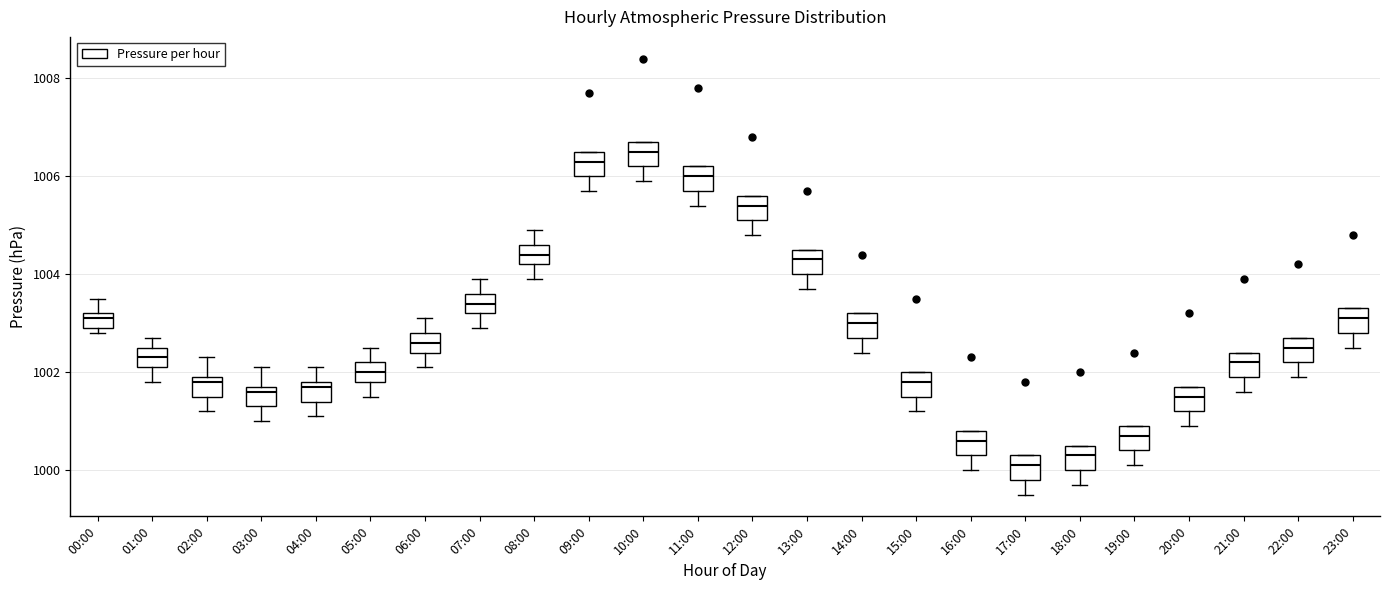

Reading left to right, read every box against the y-axis: the position of its median line, the range the box covers, and the ends of its whiskers. The values are not printed on the chart, so give them approximately, as read against the axis.

00:00: median 1003.2 (just below the box's upper edge), box 1003.0 to 1003.2, whiskers 1002.8 to 1003.6
01:00: median 1002.4, box 1002.2 to 1002.6, whiskers 1001.8 to 1002.8
02:00: median 1001.8, box 1001.6 to 1002.0, whiskers 1001.2 to 1002.4
03:00: median 1001.6, box 1001.4 to 1001.8, whiskers 1001.0 to 1002.2
04:00: median 1001.8 (just below the box's upper edge), box 1001.4 to 1001.8, whiskers 1001.2 to 1002.2
05:00: median 1002.0, box 1001.8 to 1002.2, whiskers 1001.6 to 1002.6
06:00: median 1002.6, box 1002.4 to 1002.8, whiskers 1002.2 to 1003.2
07:00: median 1003.4, box 1003.2 to 1003.6, whiskers 1003.0 to 1004.0
08:00: median 1004.4, box 1004.2 to 1004.6, whiskers 1004.0 to 1005.0
09:00: median 1006.4, box 1006.0 to 1006.6, whiskers 1005.8 to 1006.6
10:00: median 1006.6, box 1006.2 to 1006.8, whiskers 1006.0 to 1006.8
11:00: median 1006.0, box 1005.8 to 1006.2, whiskers 1005.4 to 1006.2
12:00: median 1005.4, box 1005.2 to 1005.6, whiskers 1004.8 to 1005.6
13:00: median 1004.4, box 1004.0 to 1004.6, whiskers 1003.8 to 1004.6
14:00: median 1003.0, box 1002.8 to 1003.2, whiskers 1002.4 to 1003.2
15:00: median 1001.8, box 1001.6 to 1002.0, whiskers 1001.2 to 1002.0
16:00: median 1000.6, box 1000.4 to 1000.8, whiskers 1000.0 to 1000.8
17:00: median 1000.2, box 999.8 to 1000.4, whiskers 999.6 to 1000.4
18:00: median 1000.4, box 1000.0 to 1000.6, whiskers 999.8 to 1000.6
19:00: median 1000.8, box 1000.4 to 1001.0, whiskers 1000.2 to 1001.0
20:00: median 1001.6, box 1001.2 to 1001.8, whiskers 1001.0 to 1001.8
21:00: median 1002.2, box 1002.0 to 1002.4, whiskers 1001.6 to 1002.4
22:00: median 1002.6, box 1002.2 to 1002.8, whiskers 1002.0 to 1002.8
23:00: median 1003.2, box 1002.8 to 1003.4, whiskers 1002.6 to 1003.4